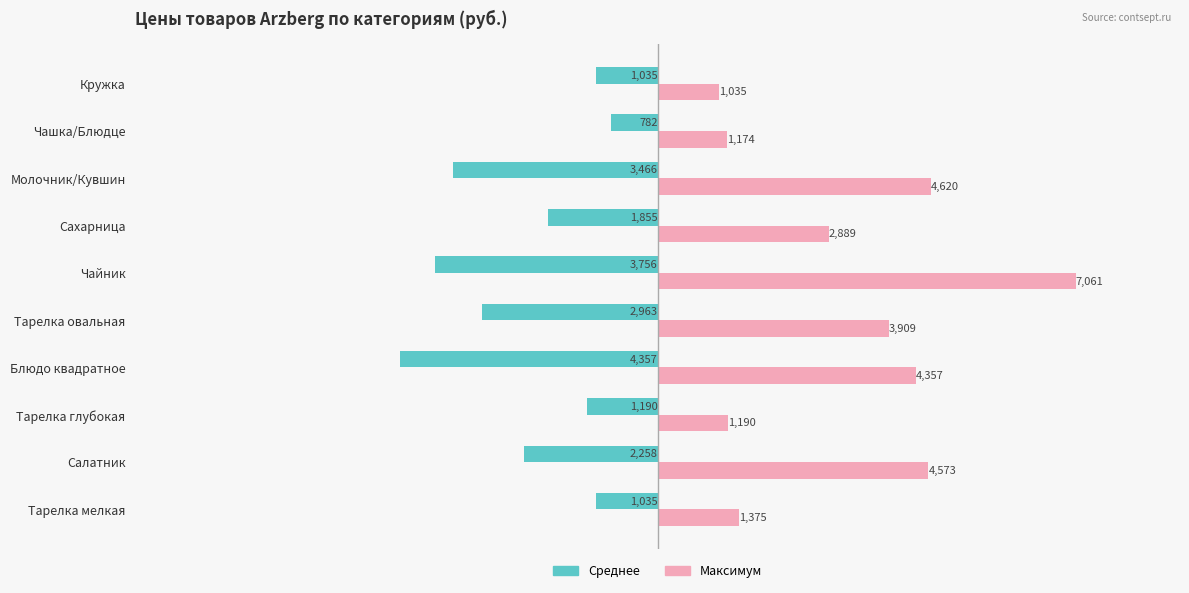

How many values in the Максимум series exceed 3908?

5